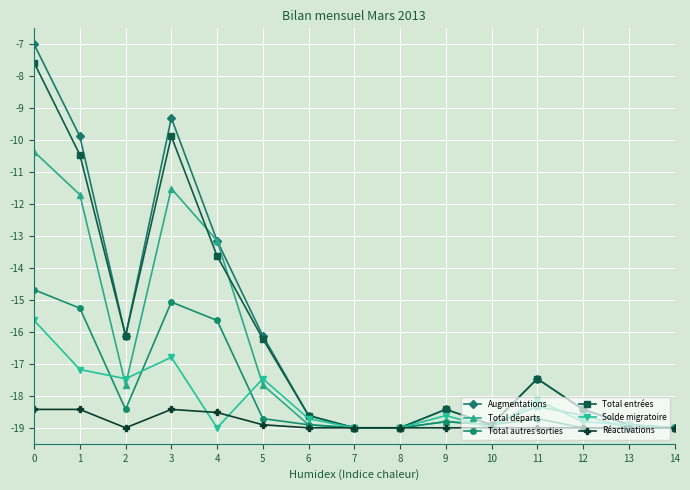

What is the maximum value for Total départs?

-10.4